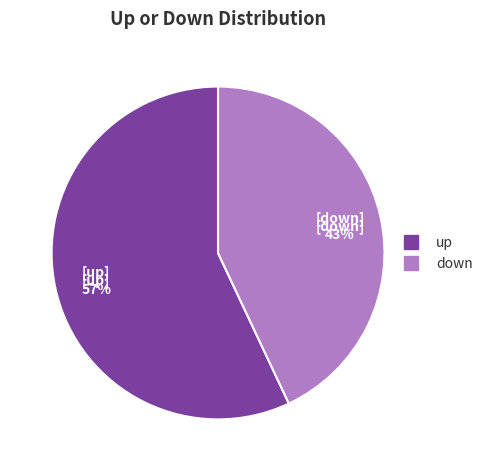

Approximately how many times larger is the value at down compared to up?

0.8